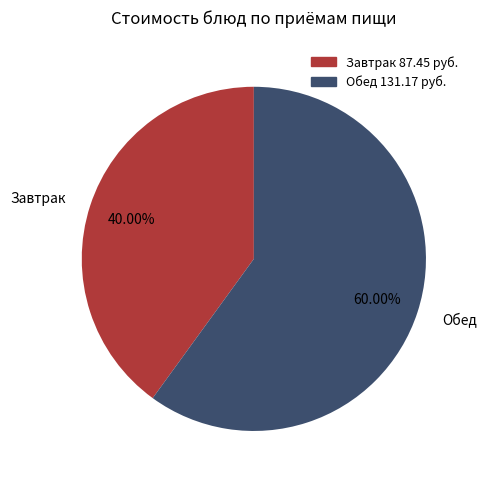

Do Обед and Завтрак together represent more than half of the pie?

Yes